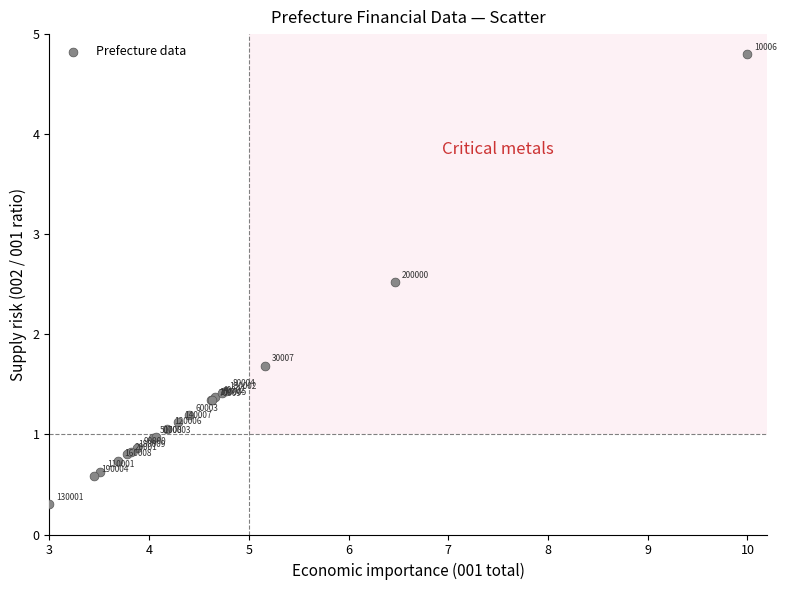

What Y value in the scatter plot is closest to 2?

1.7